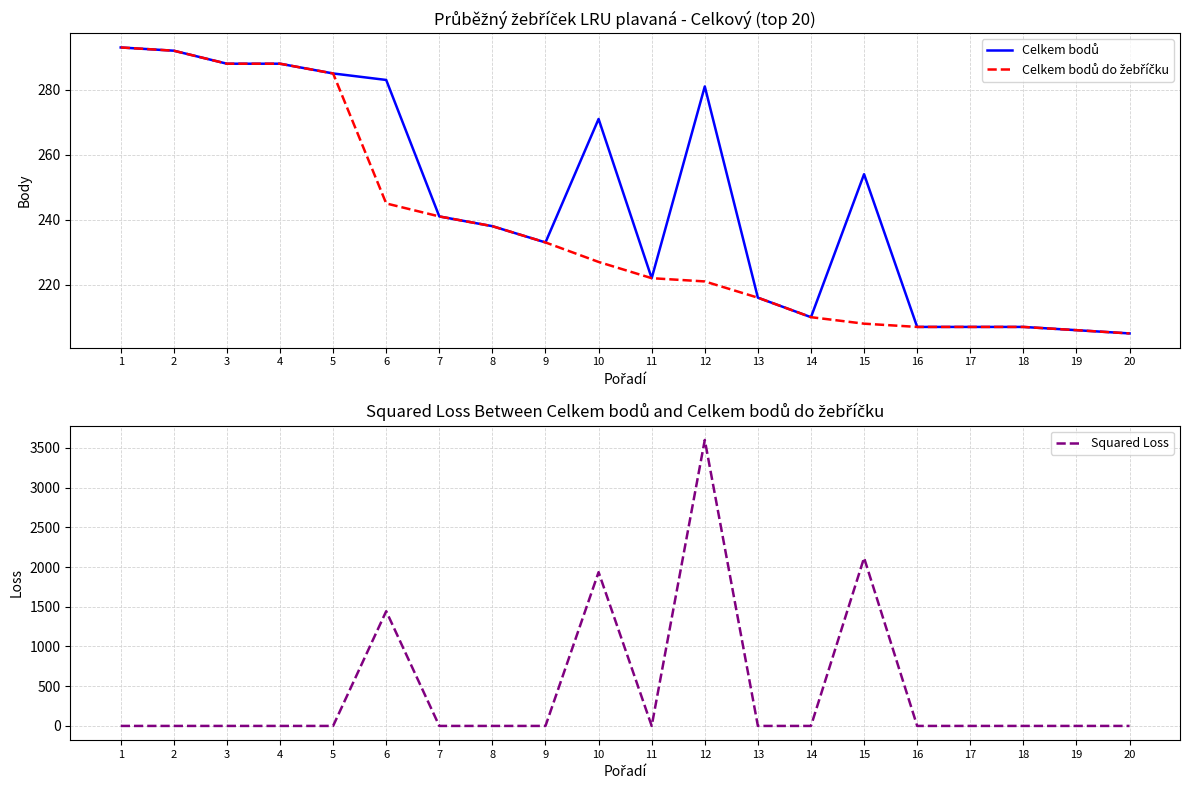

Where do Squared Loss and Celkem bodů first cross each other?

5 and 6